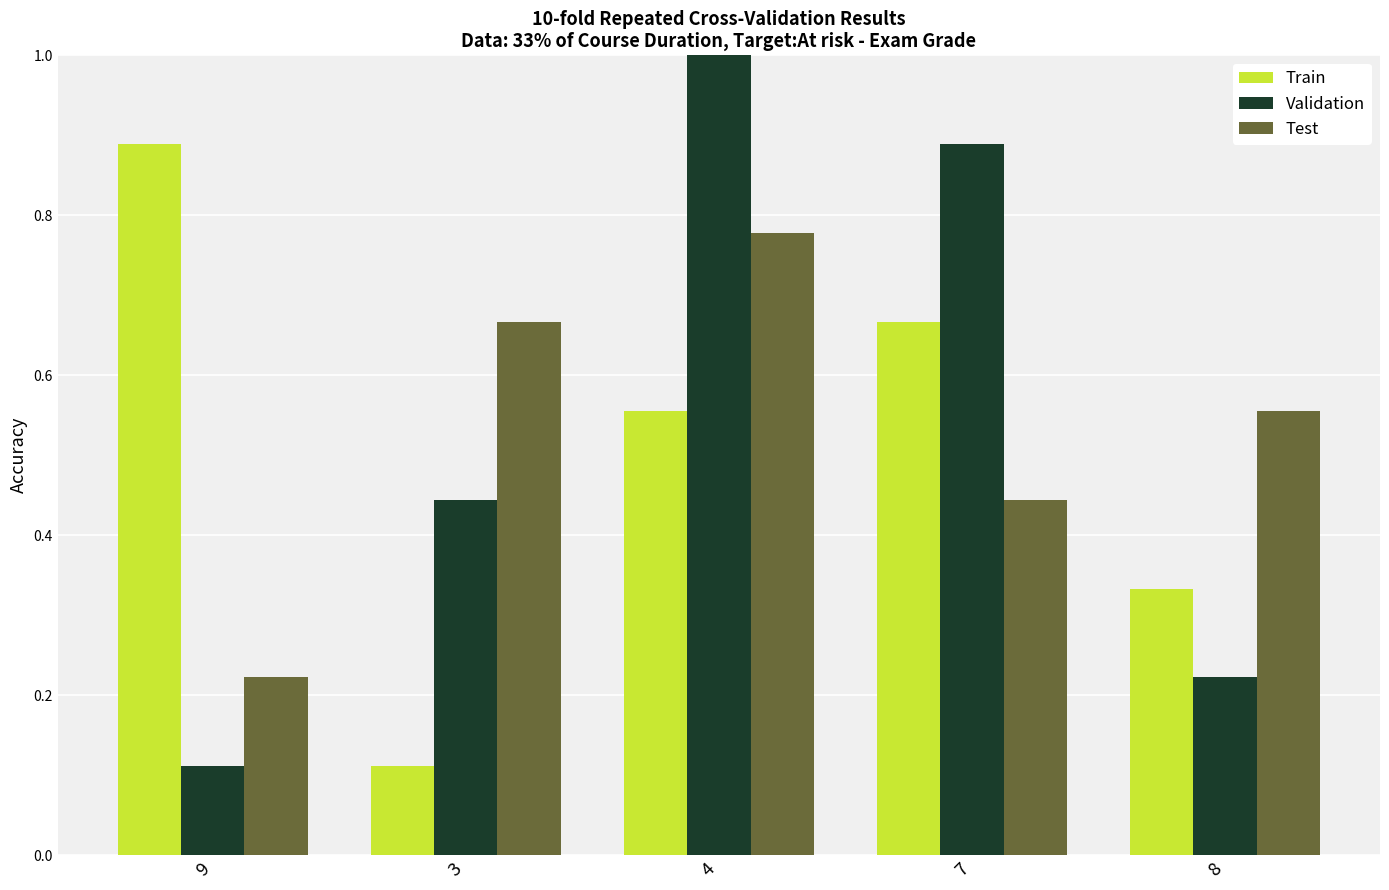

At which category does the chart reach its peak across all series?

4